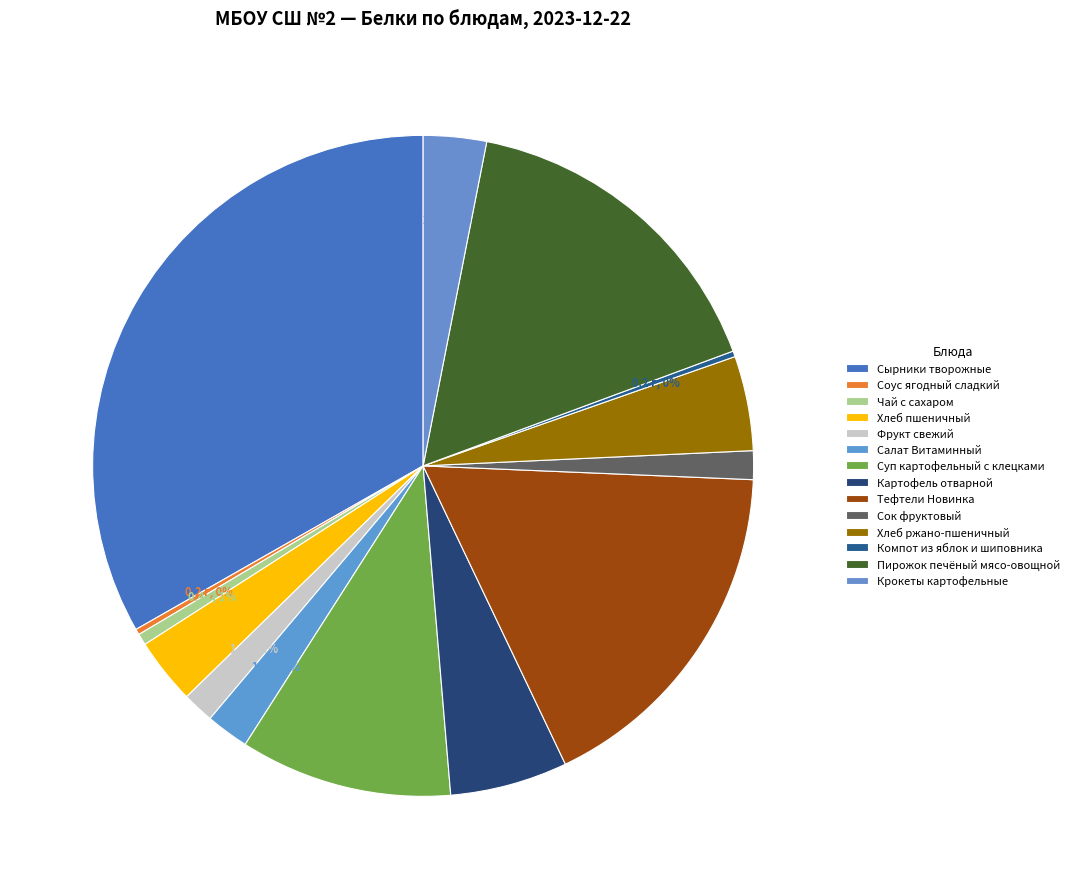

How much of the chart is everything except Компот из яблок и шиповника?

99.7%